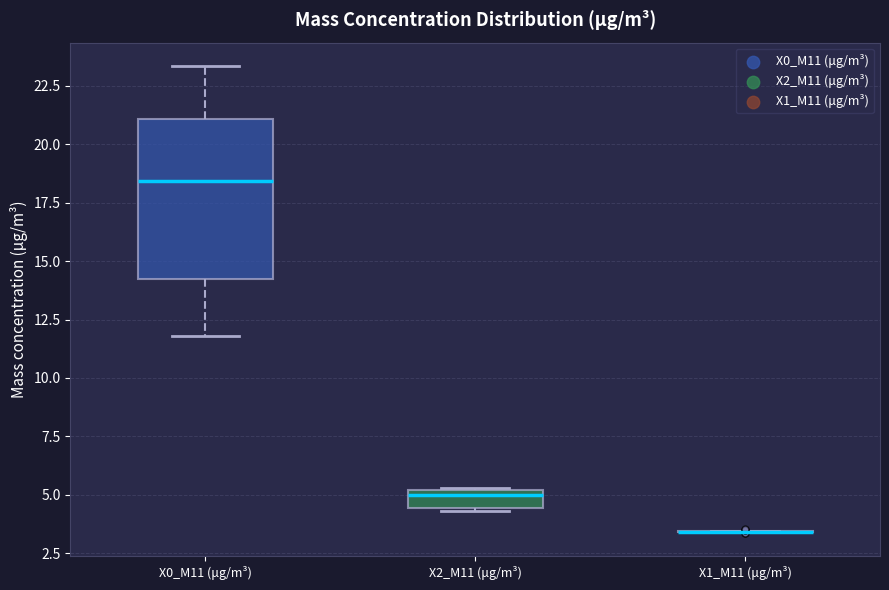

Comparing the boxes themselves (not the whiskers), which one is the tallest?

X0_M11 (μg/m³)